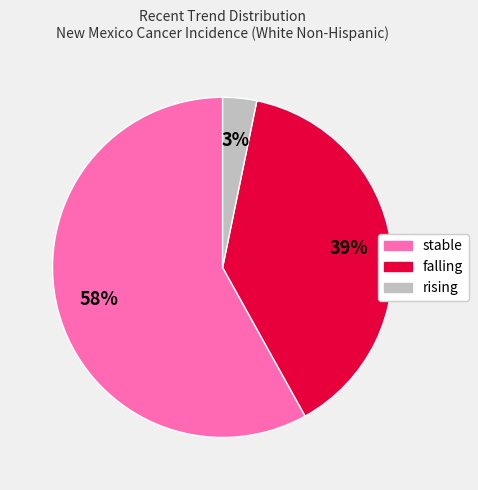

Rank the categories by value from lowest to highest.

rising, falling, stable